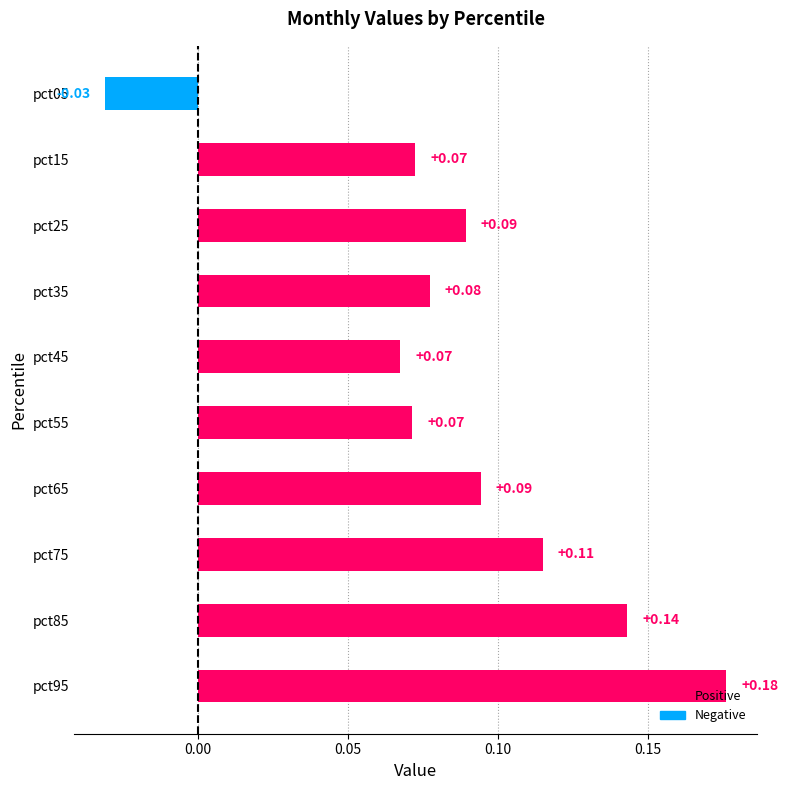

What is the change in value from pct55 to pct85?

+0.1